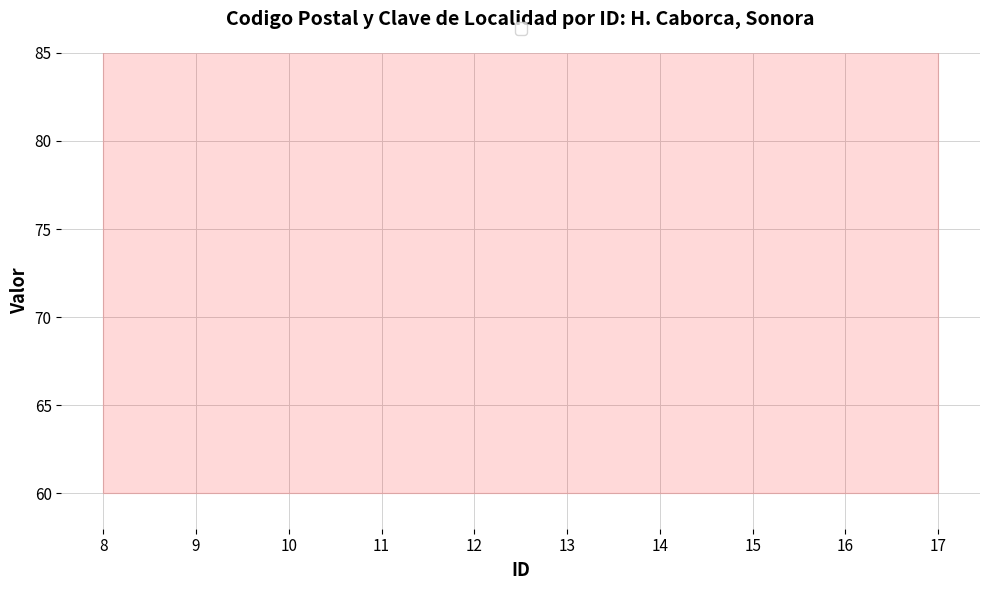

Which has a higher value, 9 or 10?

9